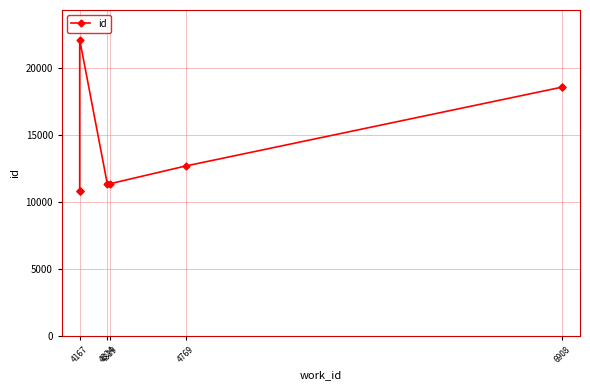

Does the chart display data point markers on the line(s)?

Yes